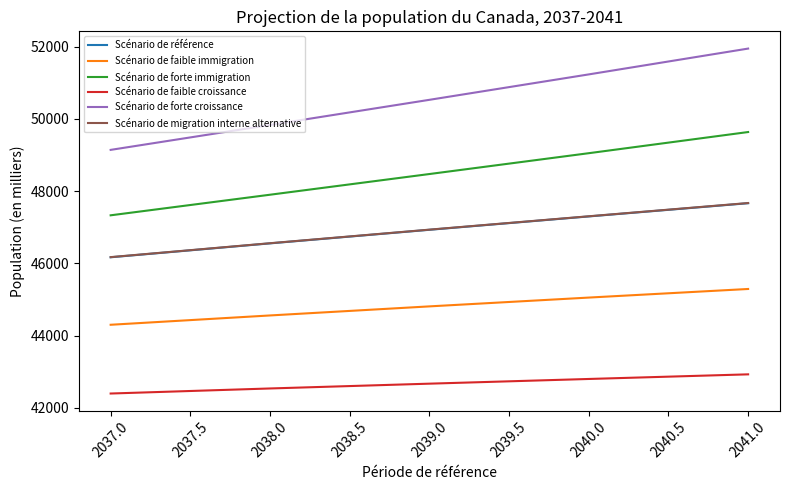

Does the chart display data point markers on the line(s)?

No